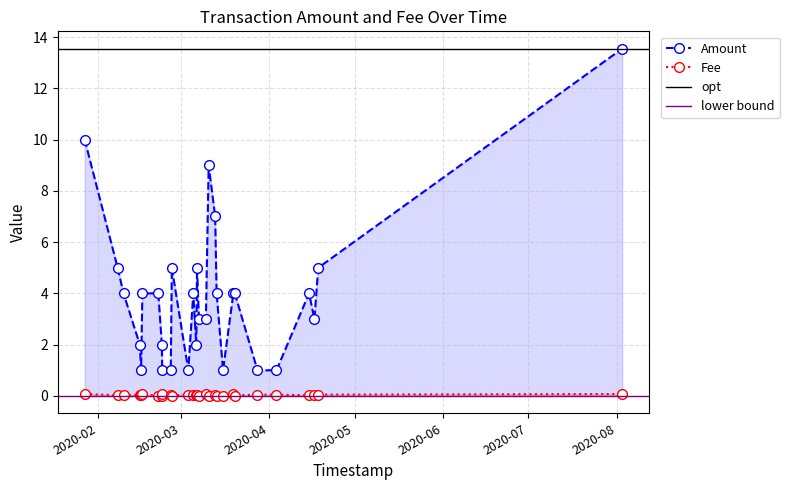

True or false: Amount and Fee intersect in this chart.

False